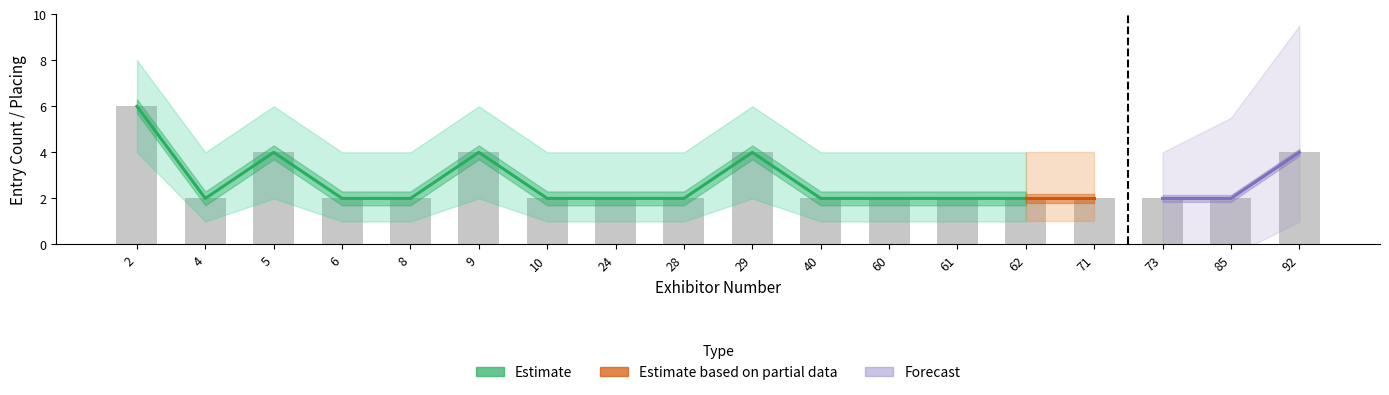

Is it true that Placing Lower equals 0.2 at 29?

False